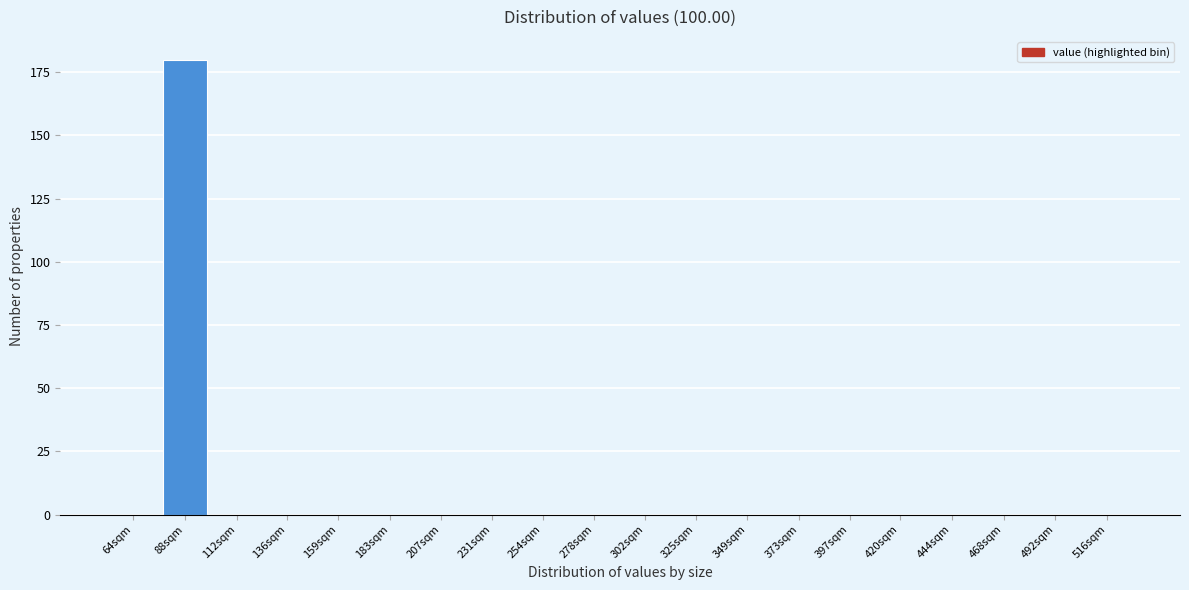

Reading left to right, what are all the values shown in this chart?

64sqm=0	88sqm=180	112sqm=0	136sqm=0	159sqm=0	183sqm=0	207sqm=0	231sqm=0	254sqm=0	278sqm=0	302sqm=0	325sqm=0	349sqm=0	373sqm=0	397sqm=0	420sqm=0	444sqm=0	468sqm=0	492sqm=0	516sqm=0